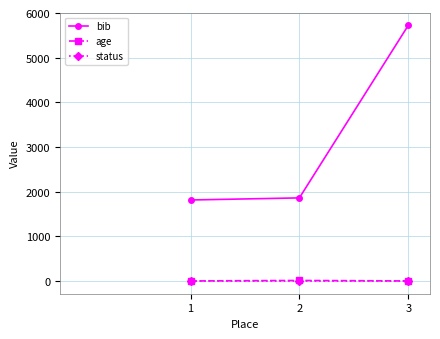

The value of age at 1 is 0. True or false?

True